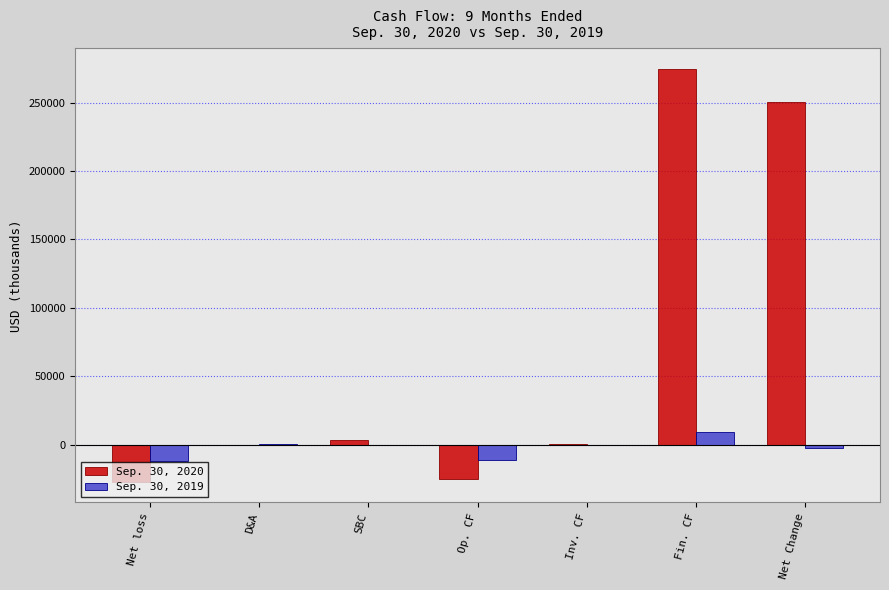

True or false: Sep. 30, 2020 has a value of -26966 at Net loss.

True